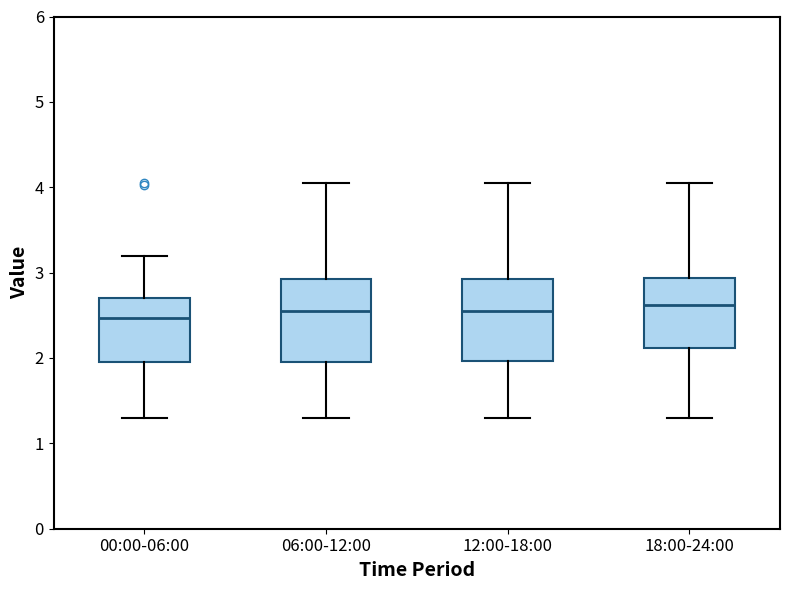

Reading left to right, transcribe this box plot: for each box, give where its median line is, the range the box spans, and where its two whiskers end, as read against the y-axis. The values are not printed on the chart, so give them approximately, as read against the axis.

00:00-06:00: median 2.5, box 2.0 to 2.7, whiskers 1.3 to 3.2
06:00-12:00: median 2.6, box 2.0 to 2.9, whiskers 1.3 to 4.1
12:00-18:00: median 2.6, box 2.0 to 2.9, whiskers 1.3 to 4.1
18:00-24:00: median 2.6, box 2.1 to 2.9, whiskers 1.3 to 4.1